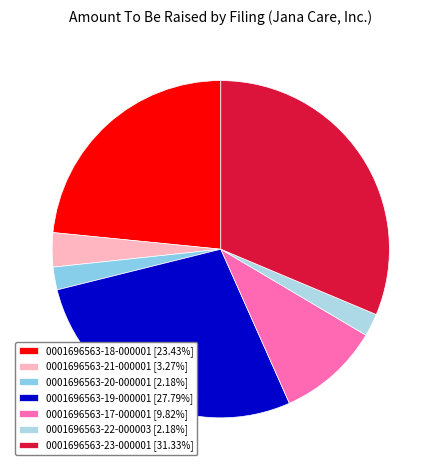

What is the ratio of the value at 0001696563-23-000001 to the value at 0001696563-20-000001?

14.4